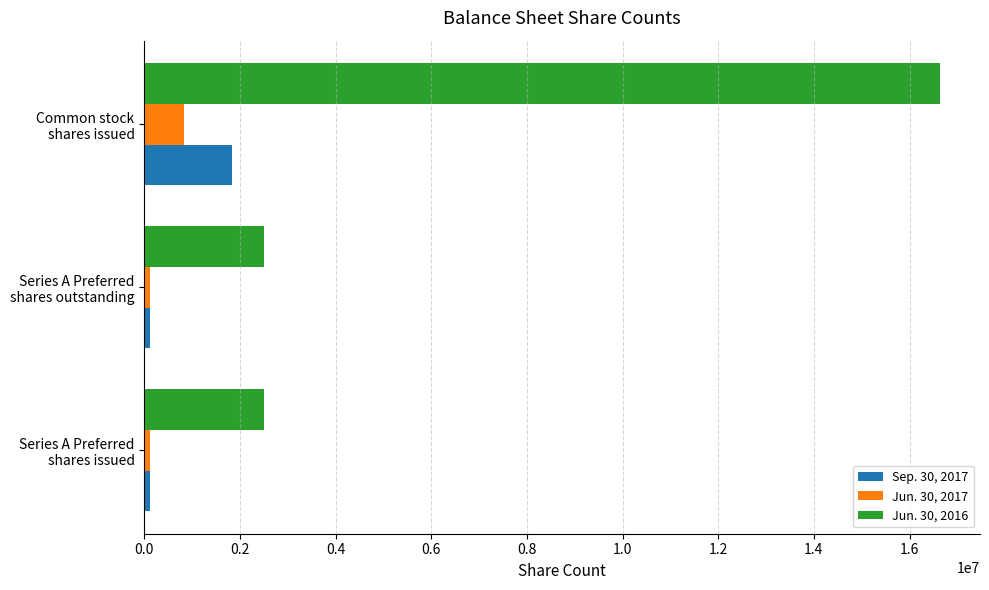

Which series has the largest total across all categories?

Jun. 30, 2016